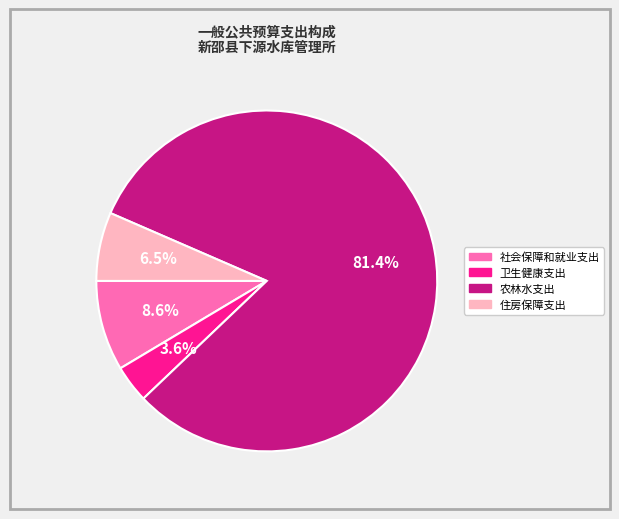

The 农林水支出 slice represents 96% of the pie. True or false?

False